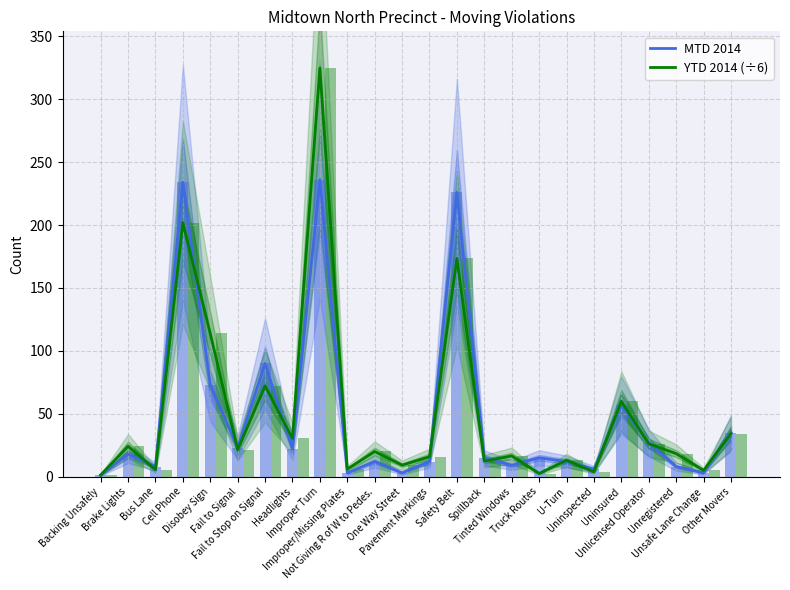

Are the bars grouped side by side (vs. stacked)?

Yes